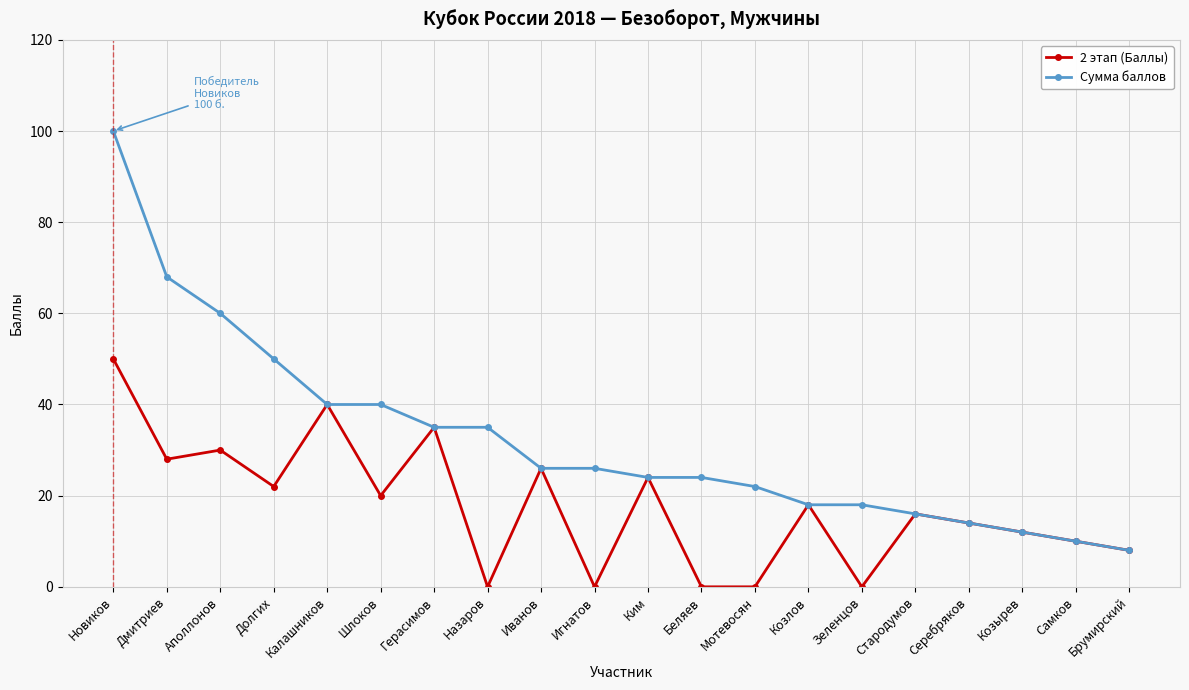

How many data points in 2 этап (Баллы) are less than 18?

10